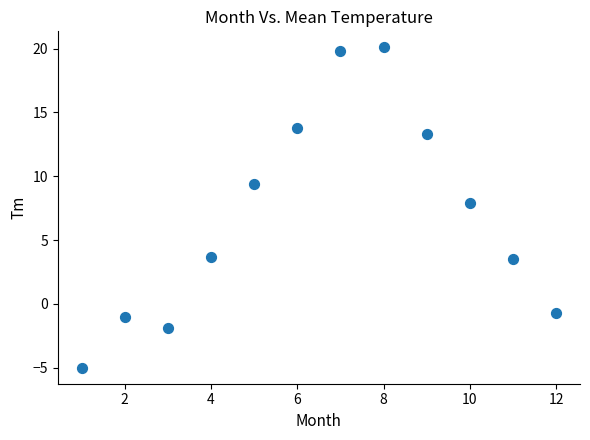

What is the range of X values (max minus min)?

11.0